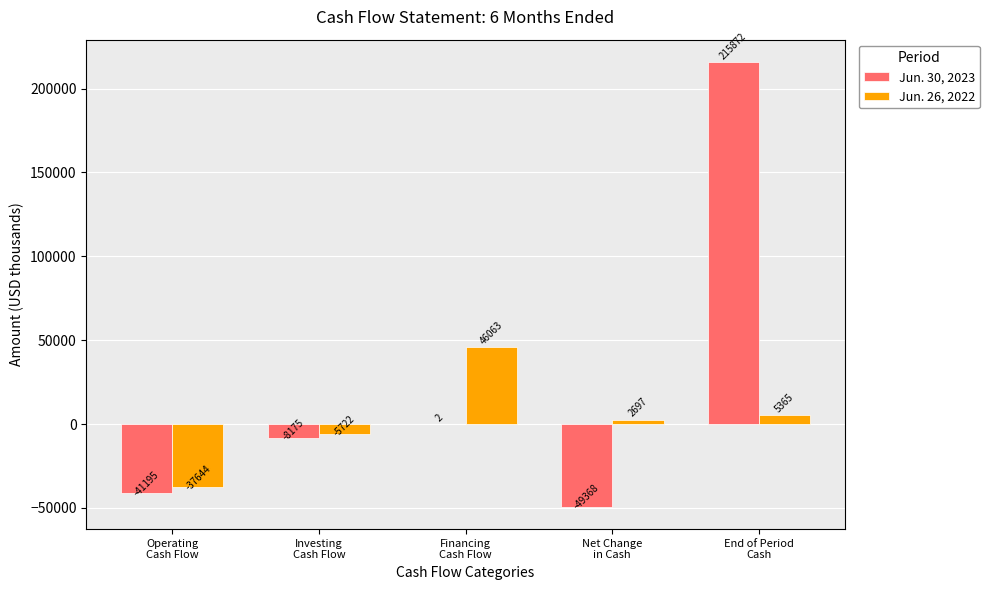

What is the maximum value for Jun. 30, 2023?

215872